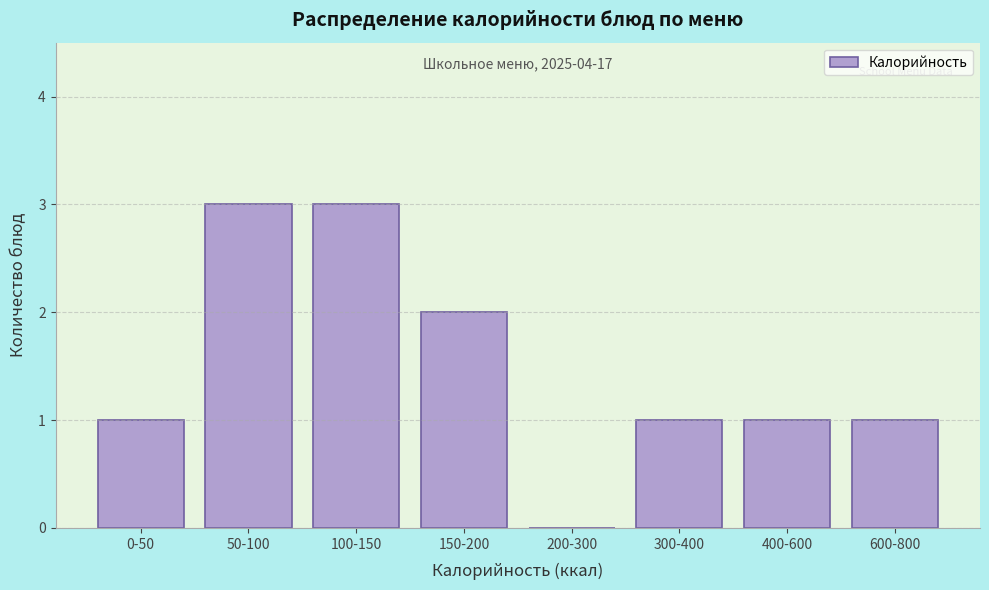

Reading right to left, list all the values displayed in this chart.

600-800=1	400-600=1	300-400=1	200-300=0	150-200=2	100-150=3	50-100=3	0-50=1